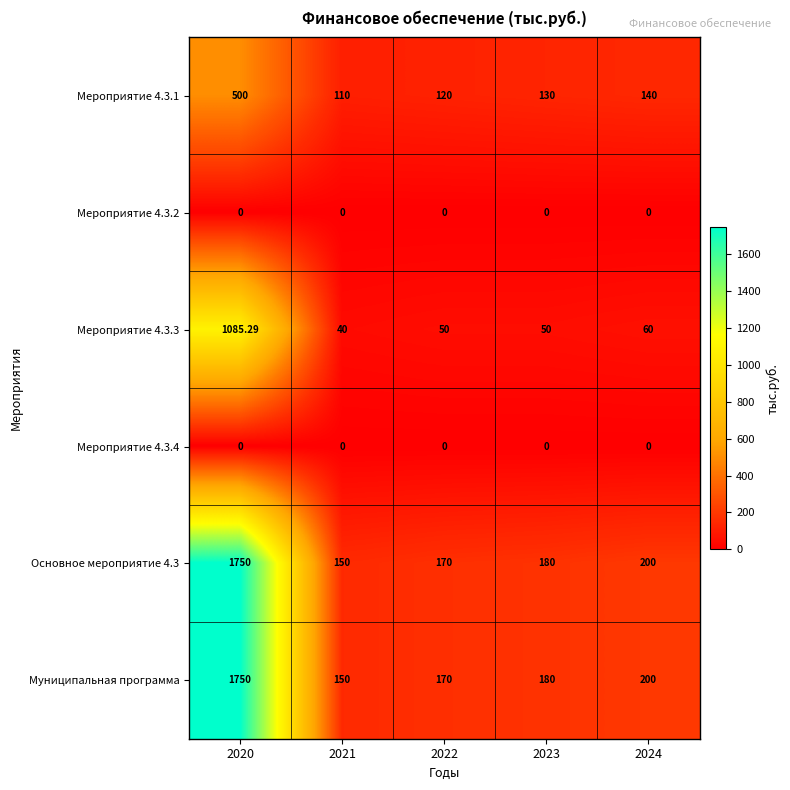

What is the maximum value shown in the chart?

1750.0